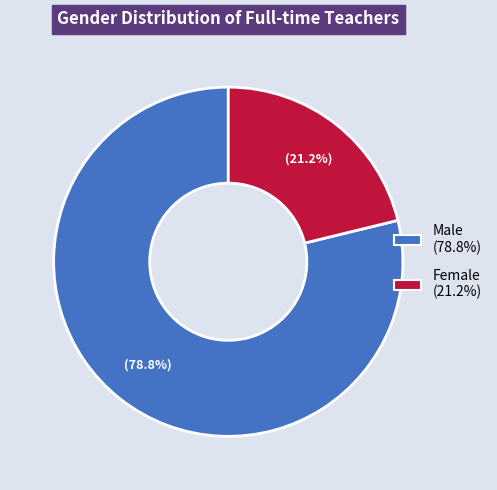

The Female slice represents 21% of the pie. True or false?

True